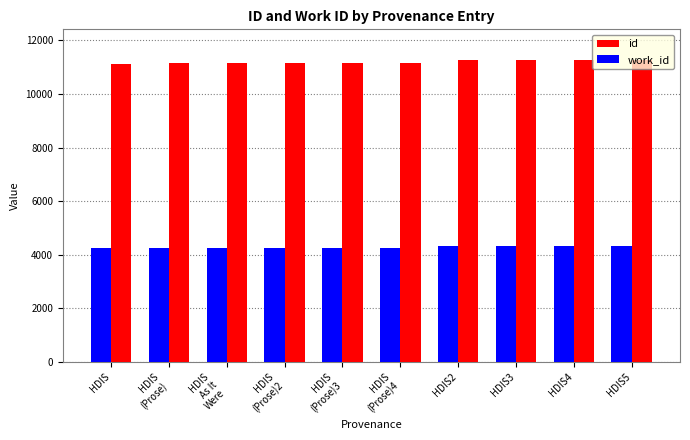

How many groups of bars are there?

10